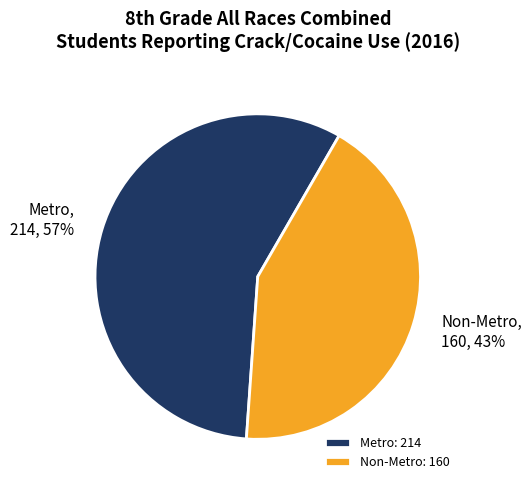

How many slices are in this pie chart?

2